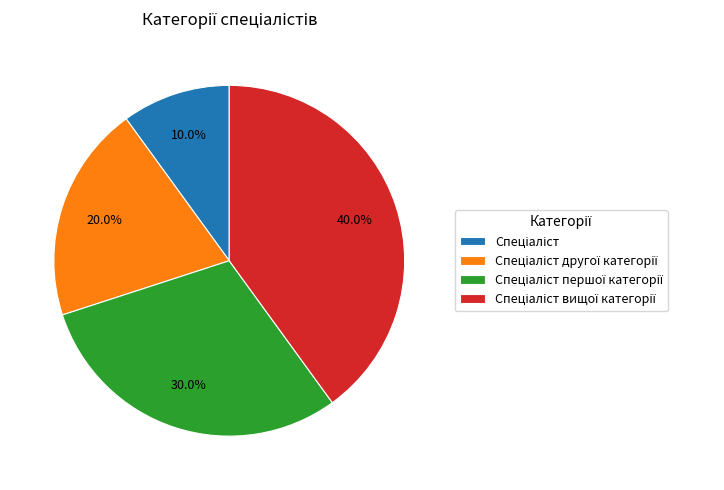

How many slices are in this pie chart?

4